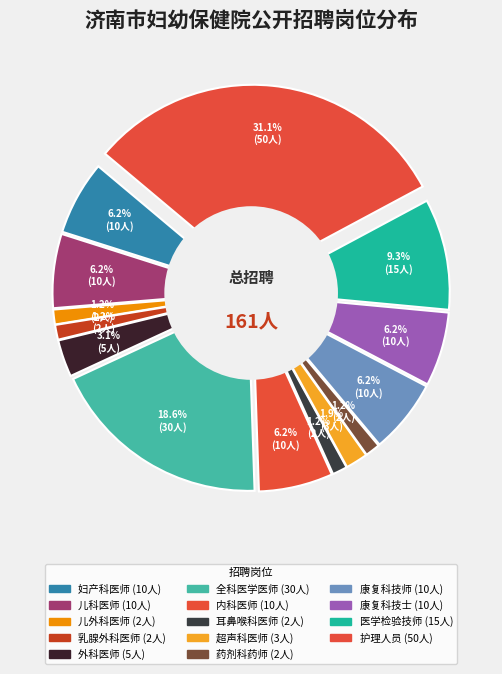

Count the number of slices in the pie.

14